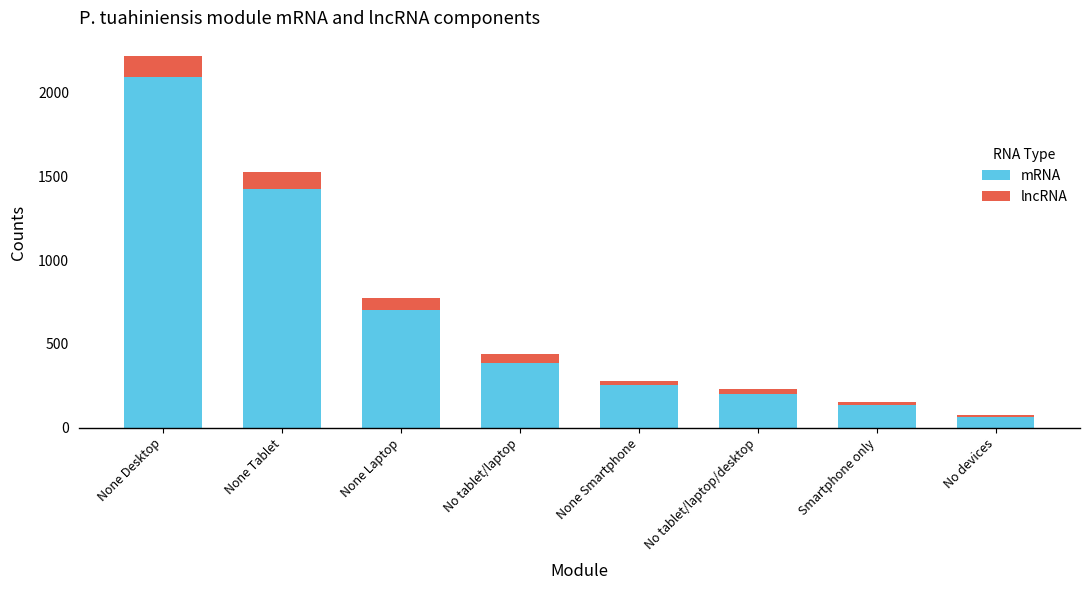

Rank the categories by mRNA value from lowest to highest.

No devices, Smartphone only, No tablet/laptop/desktop, None Smartphone, No tablet/laptop, None Laptop, None Tablet, None Desktop